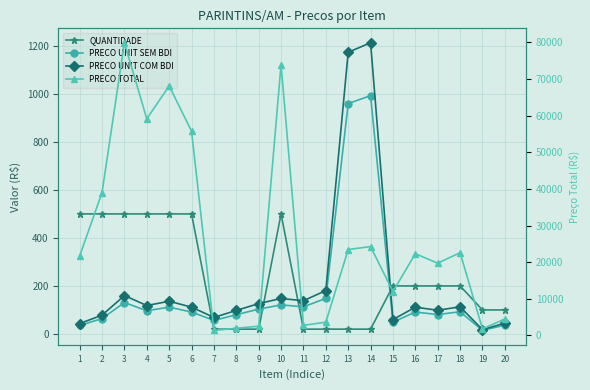

Which series ends up on top after the final intersection of QUANTIDADE and PRECO UNIT SEM BDI?

QUANTIDADE